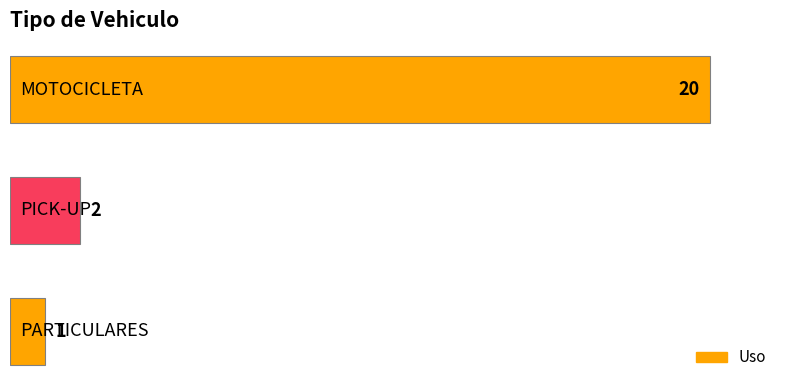

What is the difference between the maximum and minimum values?

19